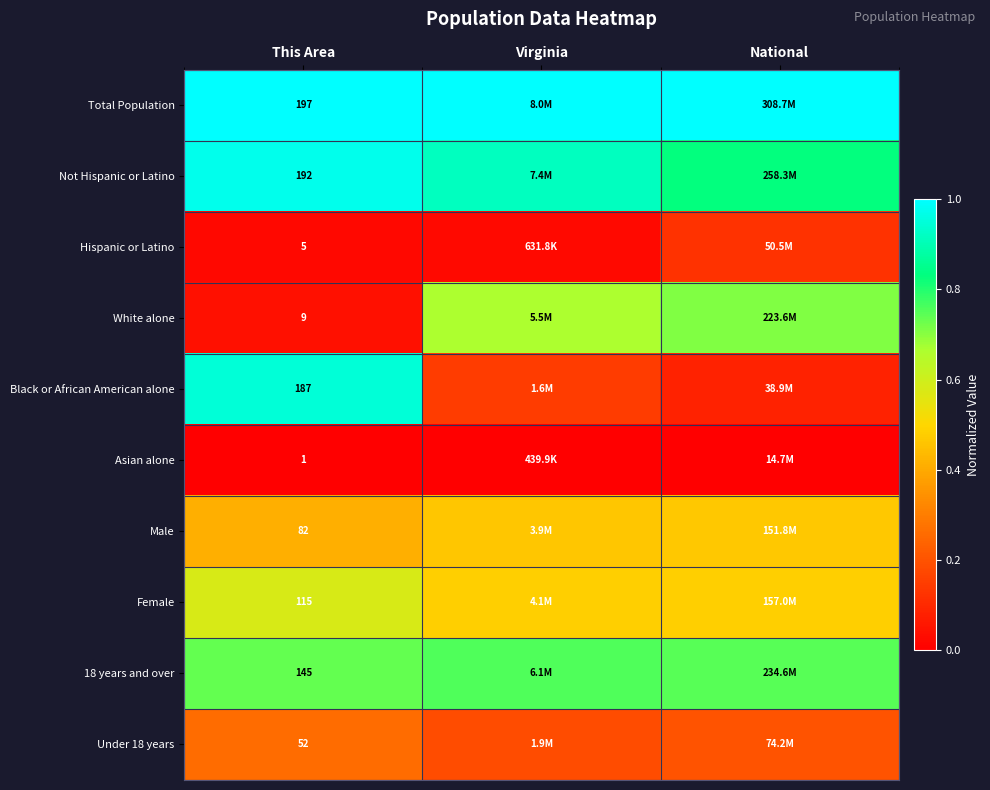

Where is Total Population nearest to the value 1?

This Area